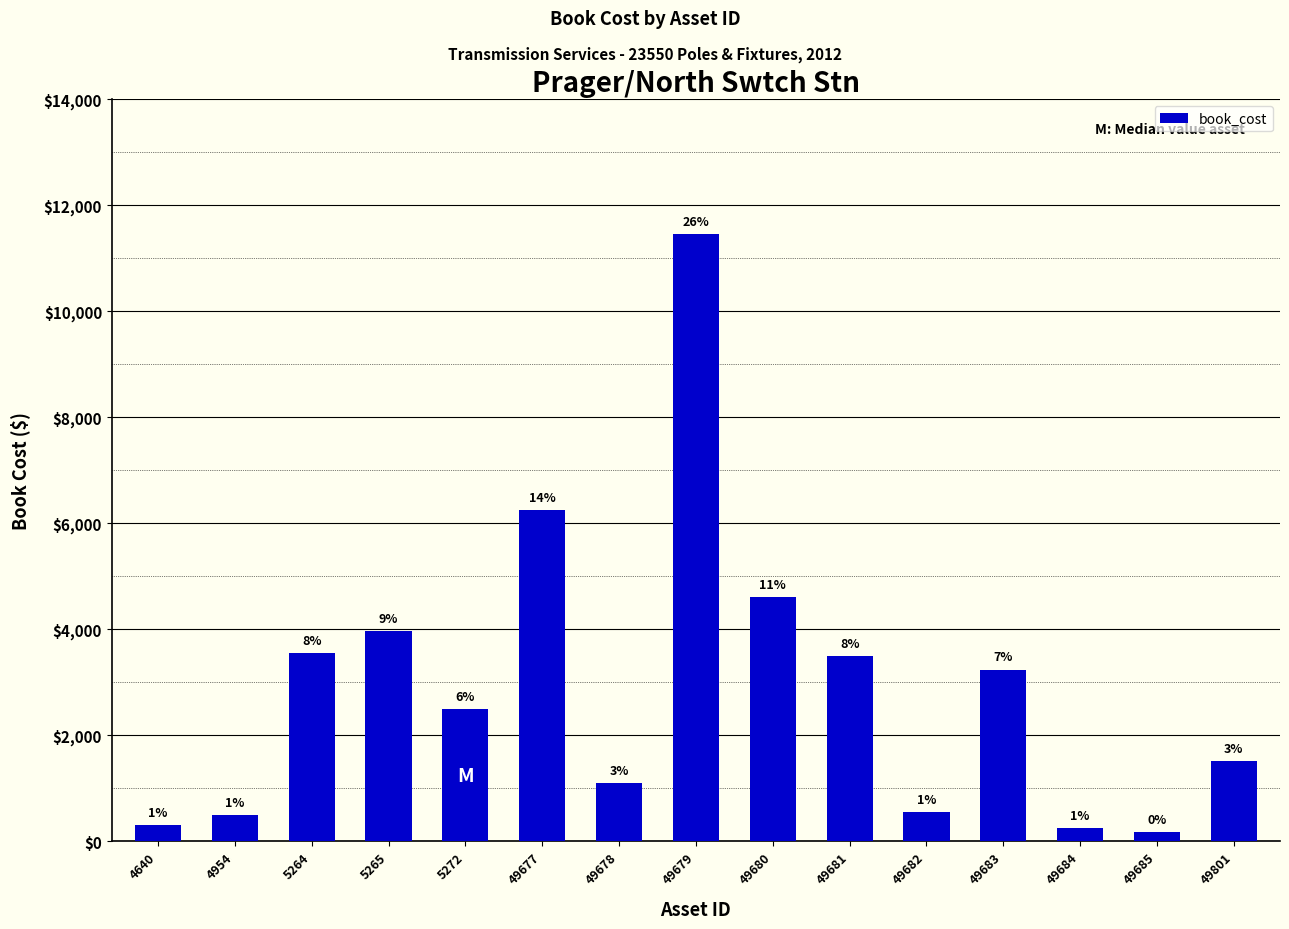

What is the average value?

2890.3